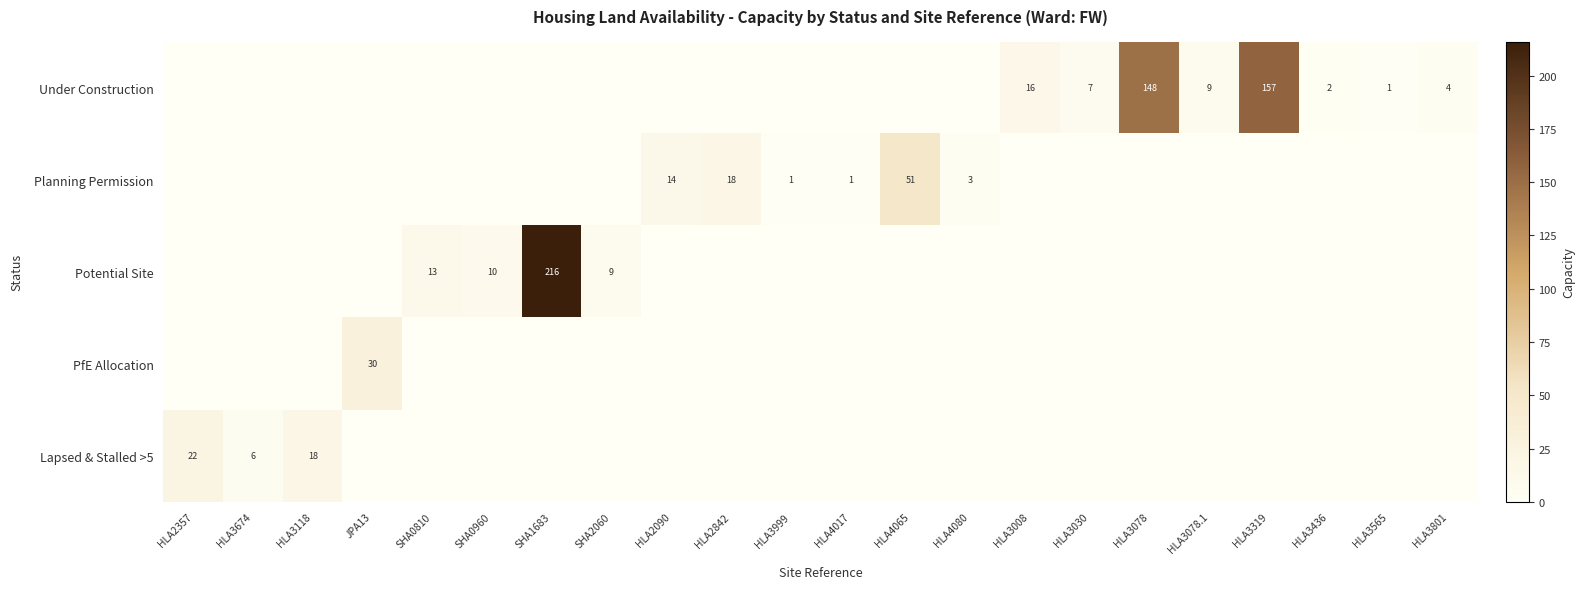

The value of Under Construction at HLA3078 is 148. True or false?

True